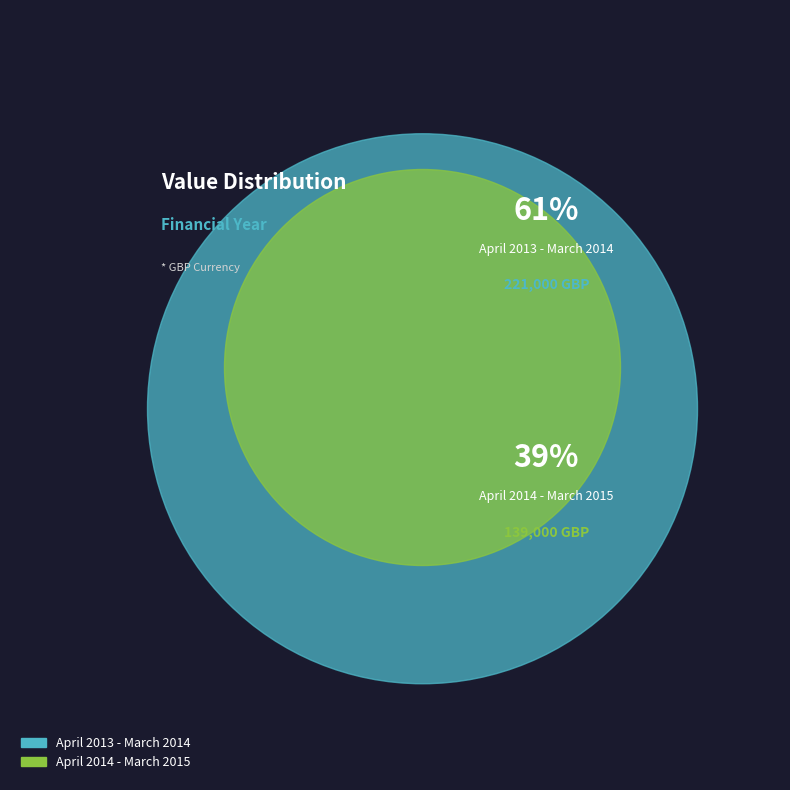

Which has a higher value, April 2013 - March 2014 or April 2014 - March 2015?

April 2013 - March 2014